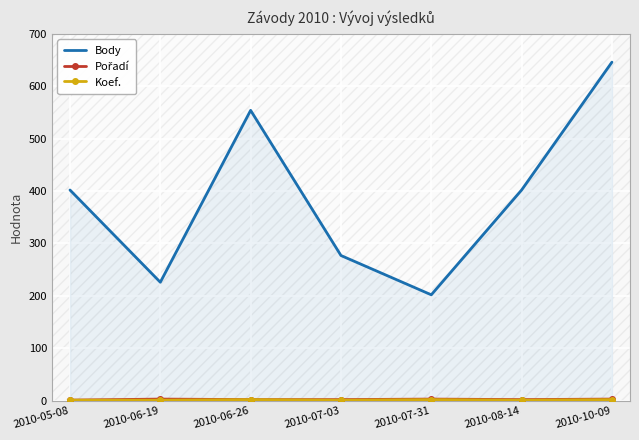

True or false: Body and Pořadí cross at least once.

False